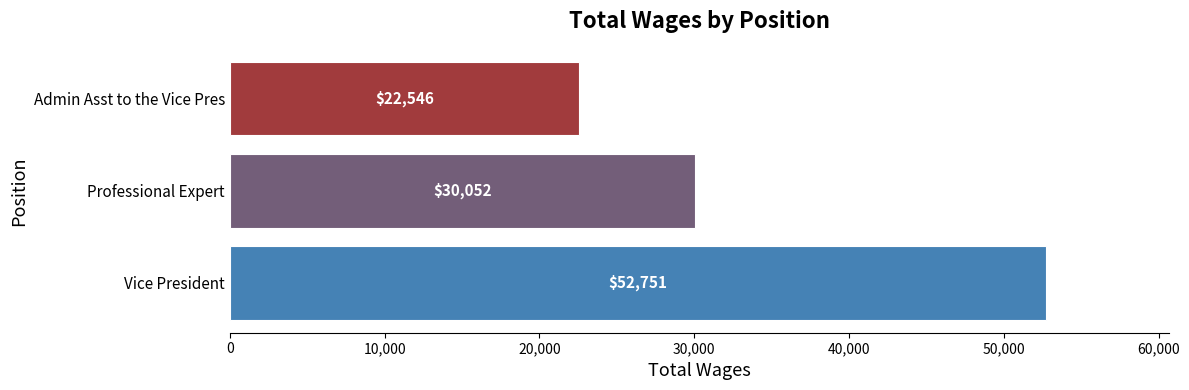

List the labels in order of value, smallest first.

Admin Asst to the Vice Pres, Professional Expert, Vice President